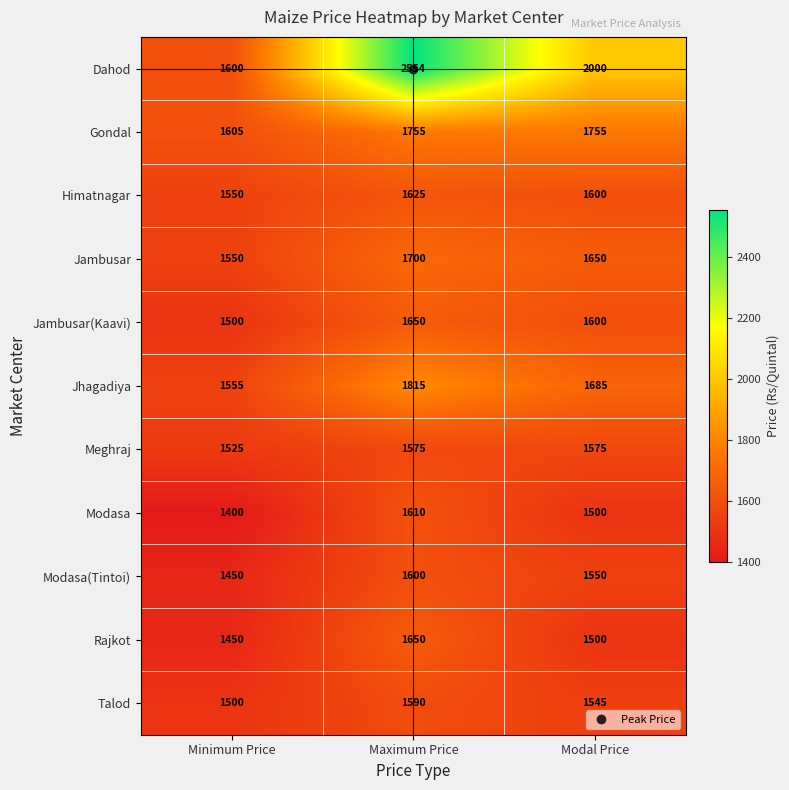

What is the difference between the highest and lowest values at Modal Price?

500